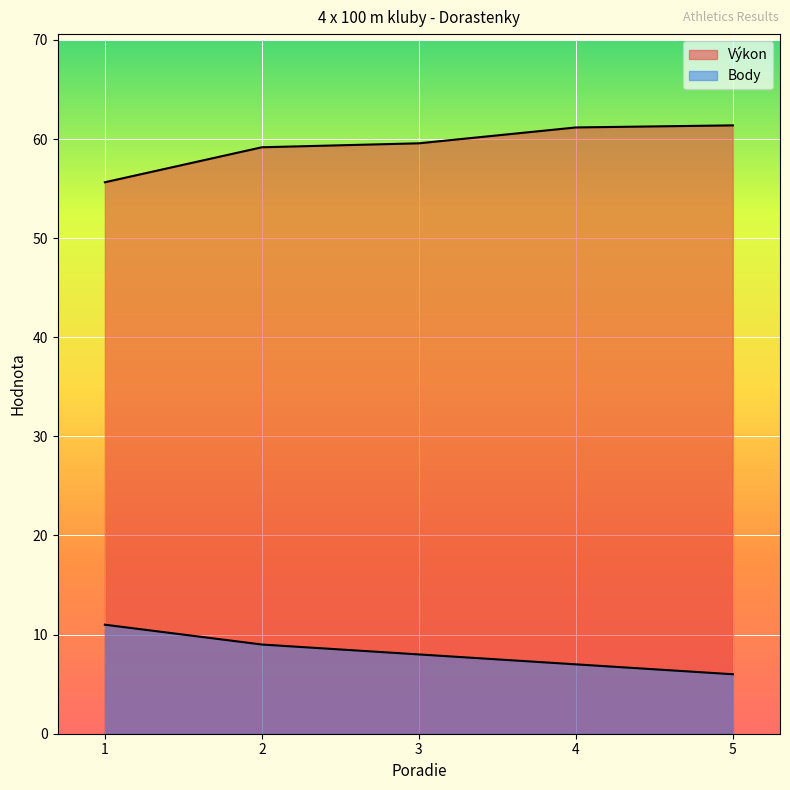

What is the spread (max minus min) of values at 4?

54.2